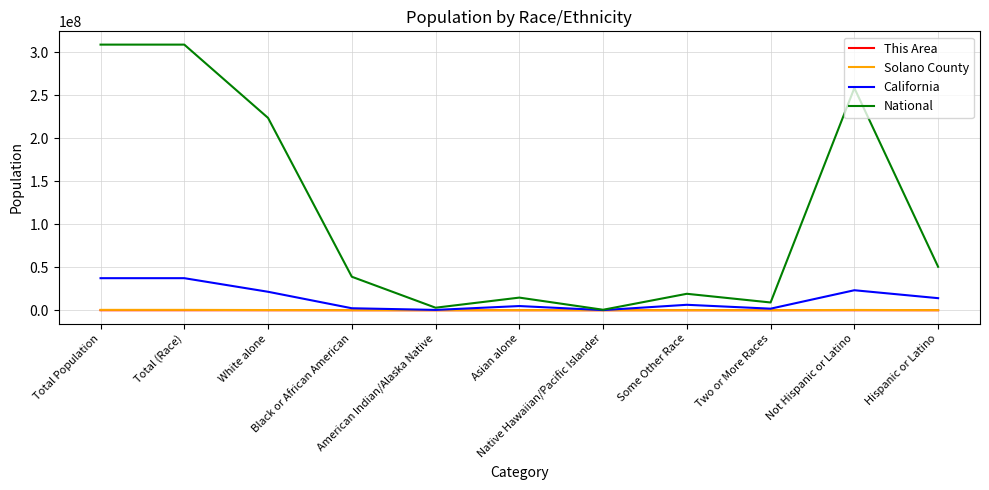

What is the greatest value displayed?

308745538